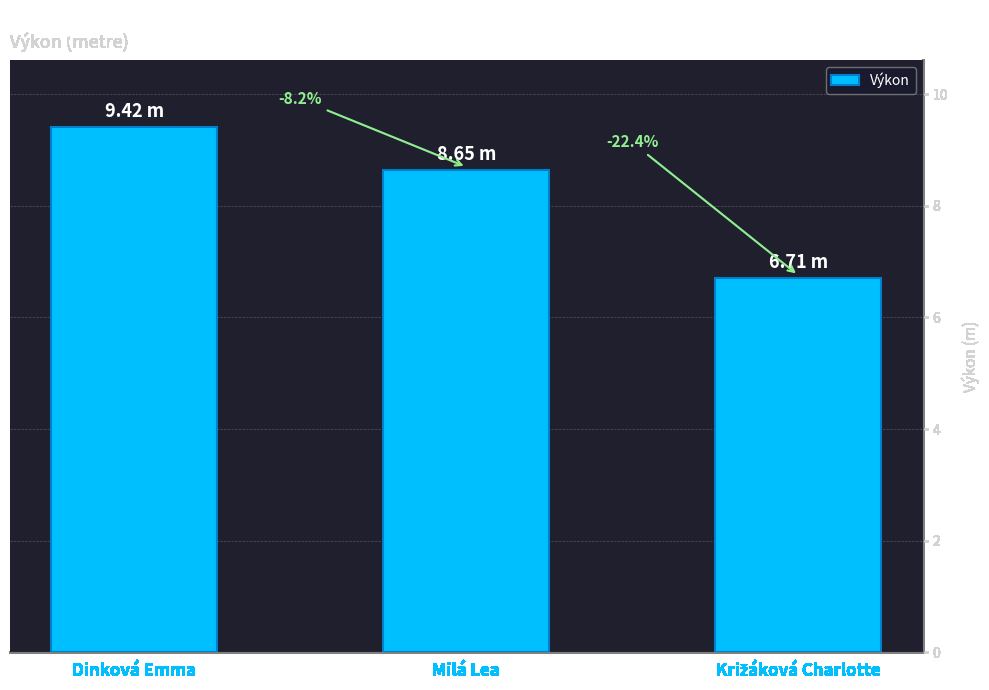

How many data points are above 8?

2